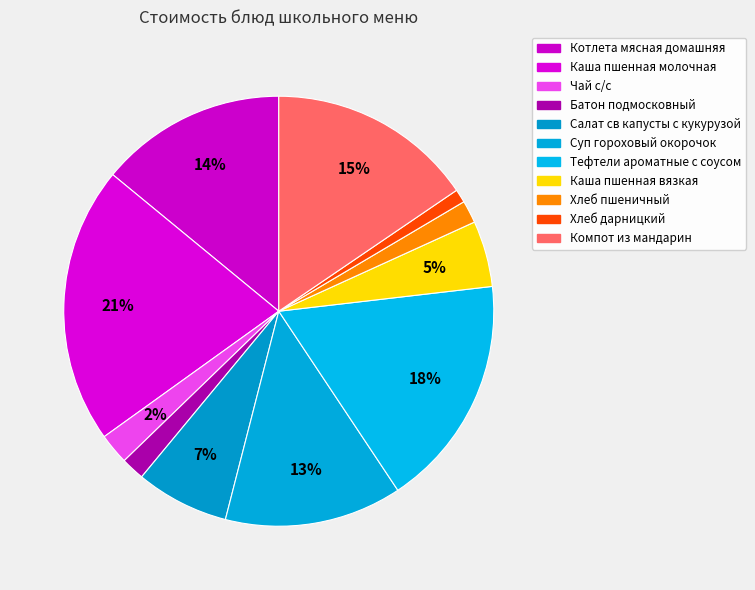

Do Суп гороховый окорочок and Батон подмосковный together represent more than half of the pie?

No